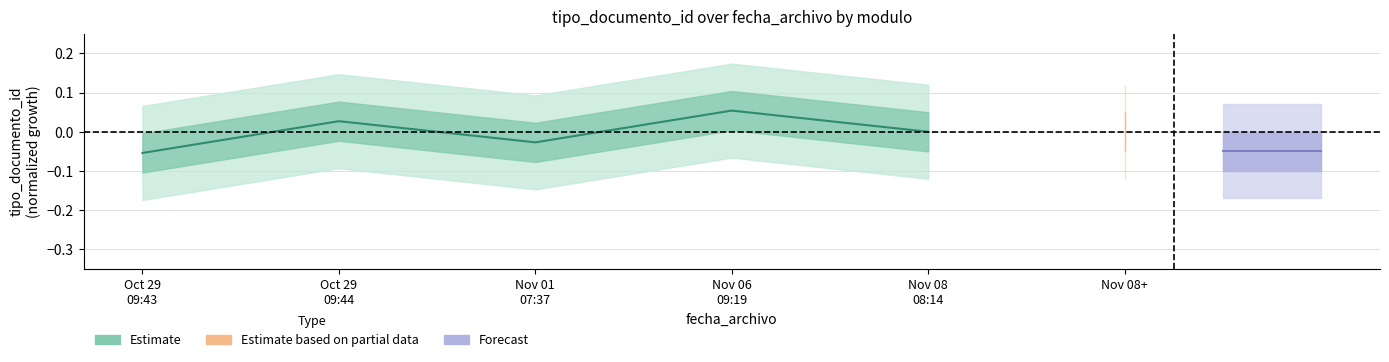

True or false: there are more than 2 points higher than both neighbors.

False